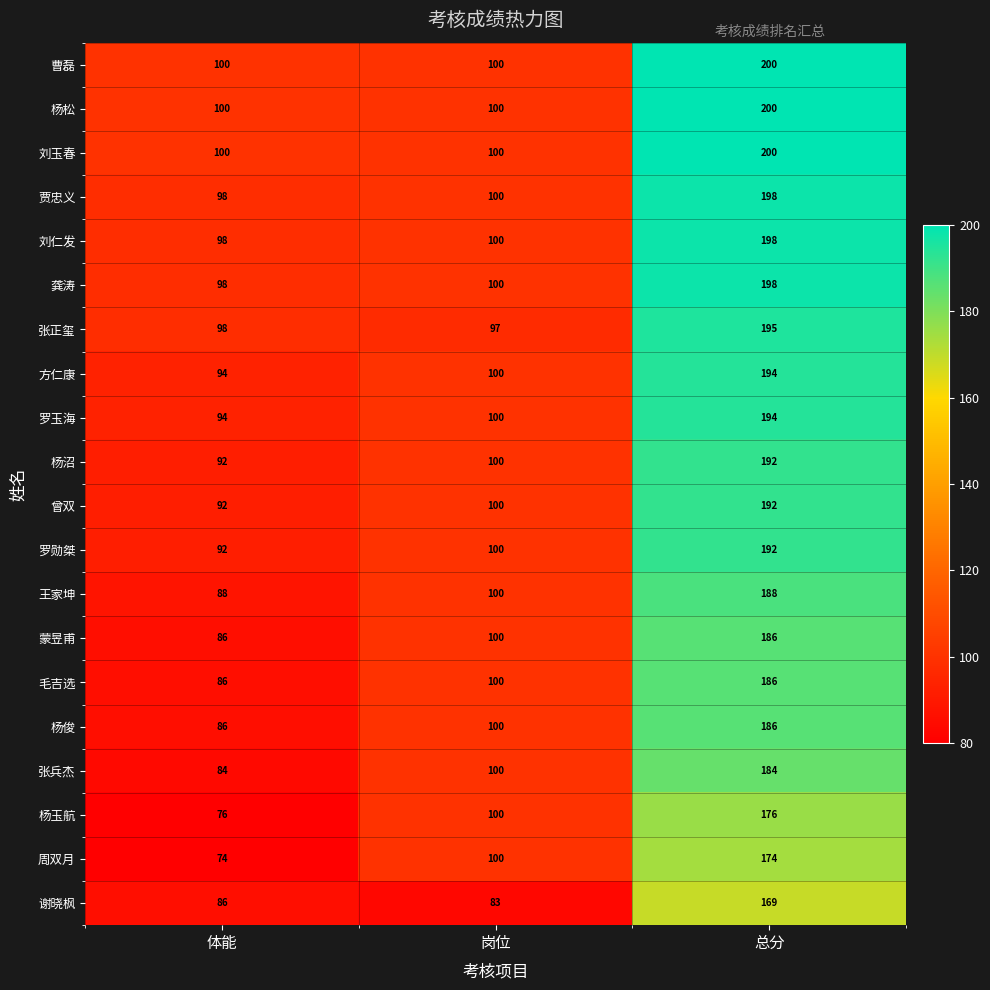

What is the difference between the maximum and minimum values in the 张正玺 series?

98